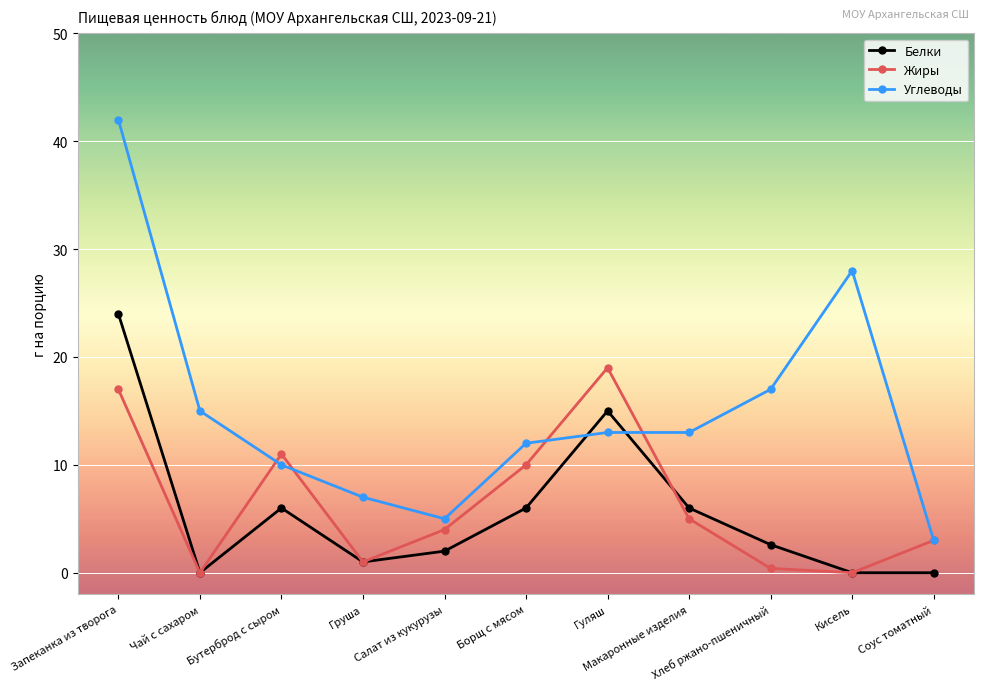

Reading right to left, extract all data points from this chart.

Белки: 0.0	0.0	2.6	6.0	15.0	6.0	2.0	1.0	6.0	0.0	24.0
Жиры: 3.0	0.0	0.4	5.0	19.0	10.0	4.0	1.0	11.0	0.0	17.0
Углеводы: 3.0	28.0	17.0	13.0	13.0	12.0	5.0	7.0	10.0	15.0	42.0